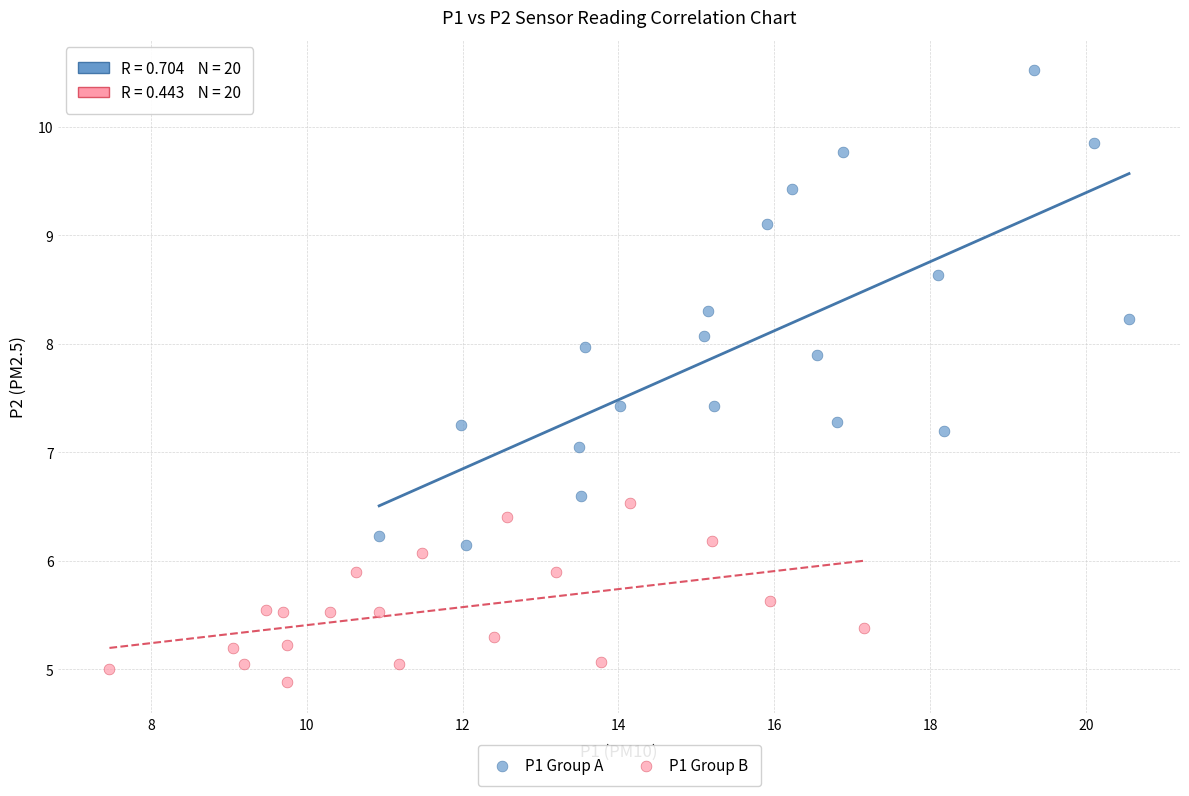

Which series contains the highest Y value?

P1 Group A